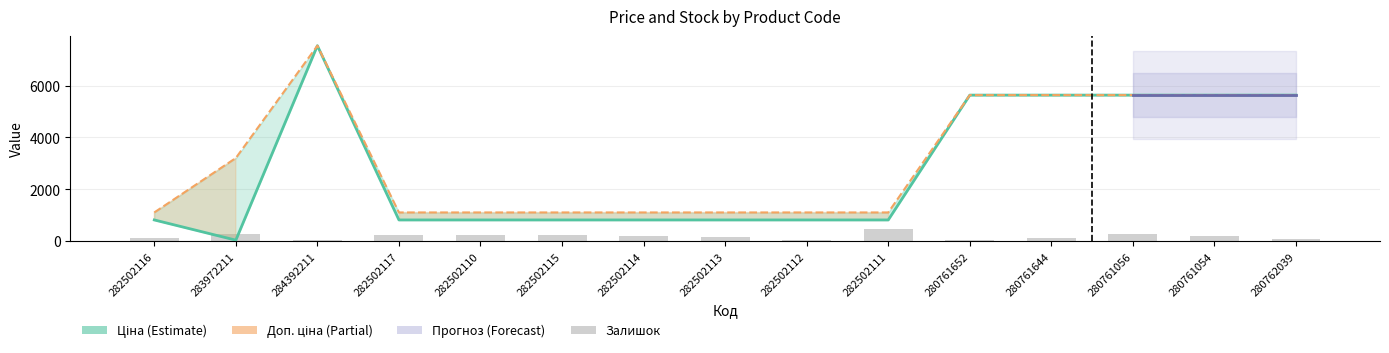

Reading left to right, list all the values displayed in this chart.

Ціна: 282502116=813.0	283972211=32.0	284392211=7545.9	282502117=813.0	282502110=813.0	282502115=813.0	282502114=813.0	282502113=813.0	282502112=813.0	282502111=813.0	280761652=5636.0	280761644=5636.0	280761056=5636.0	280761054=5636.0	280762039=5636.0
Доп. ціна: 282502116=1101.8	283972211=3205.0	284392211=7545.9	282502117=1101.8	282502110=1101.8	282502115=1101.8	282502114=1101.8	282502113=1101.8	282502112=1101.8	282502111=1101.8	280761652=5636.0	280761644=5636.0	280761056=5636.0	280761054=5636.0	280762039=5636.0
Залишок: 282502116=125.0	283972211=264.0	284392211=39.0	282502117=214.0	282502110=219.0	282502115=229.0	282502114=178.0	282502113=158.0	282502112=46.0	282502111=450.0	280761652=42.0	280761644=115.0	280761056=257.0	280761054=178.0	280762039=73.0